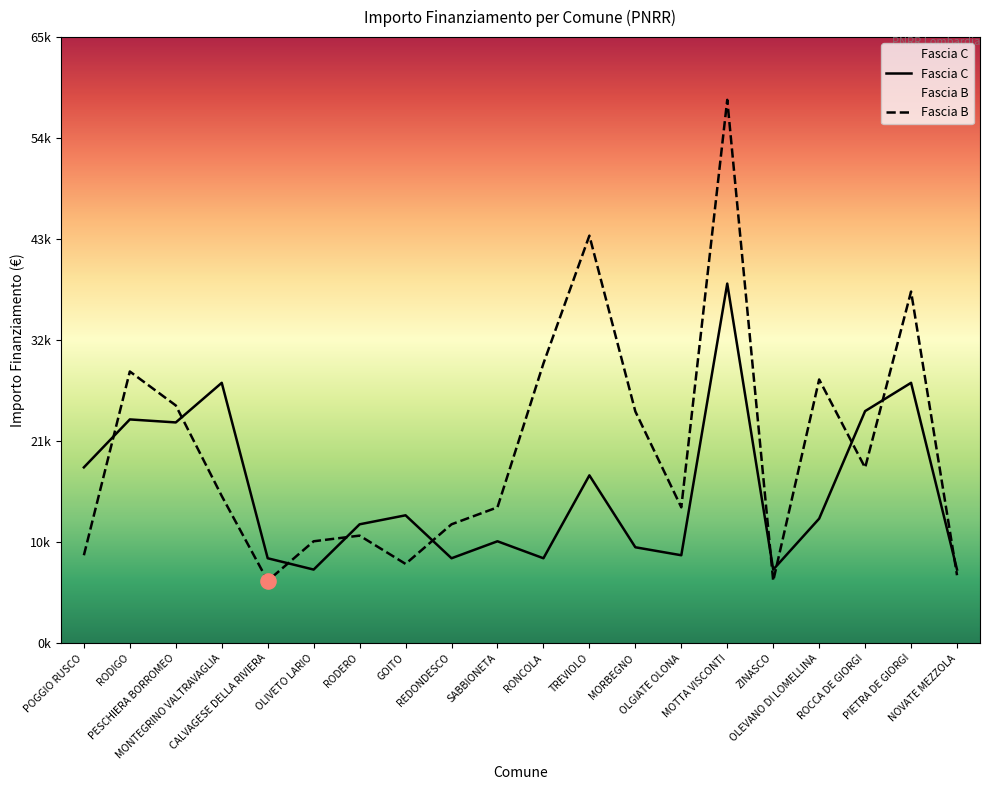

At how many categories does at least one series exceed 17740?

11